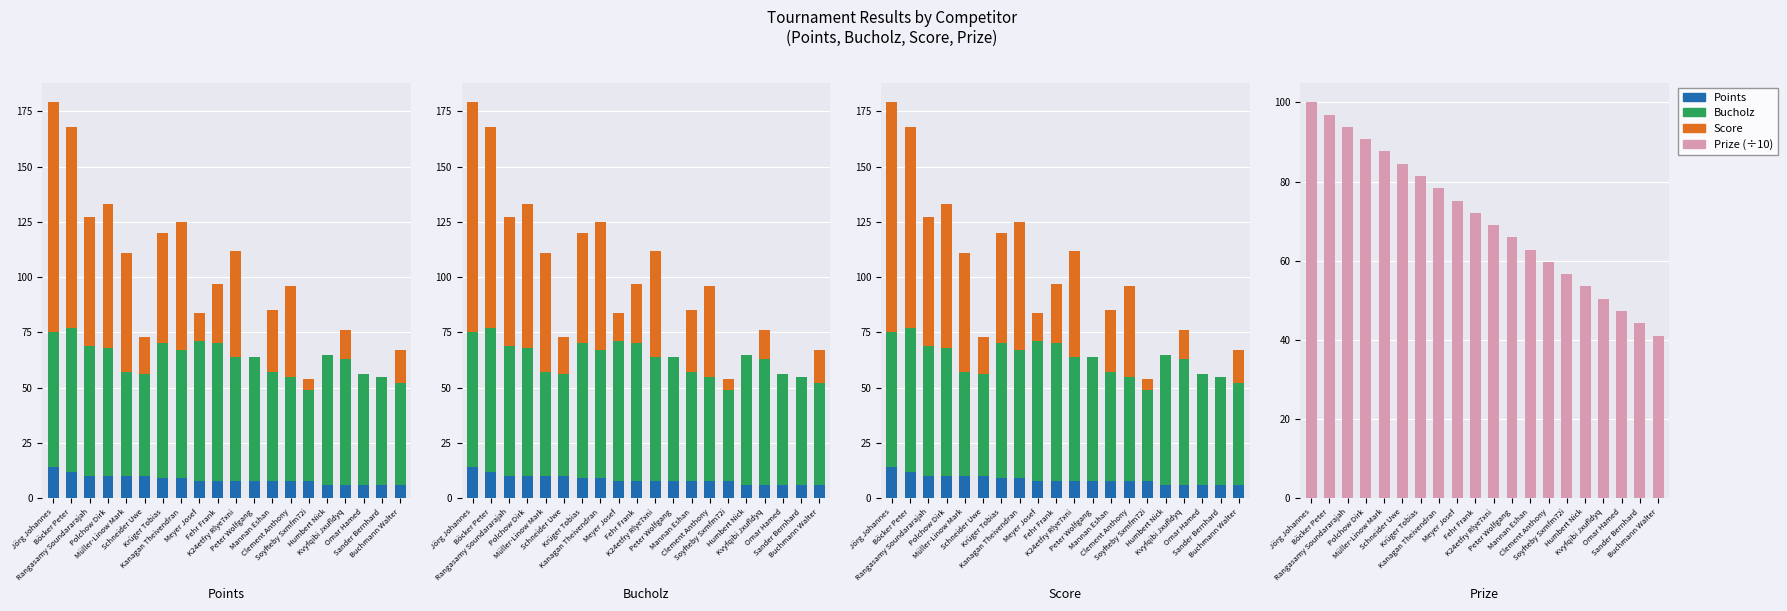

What is the sum of all Prize (÷10) values?

1411.0